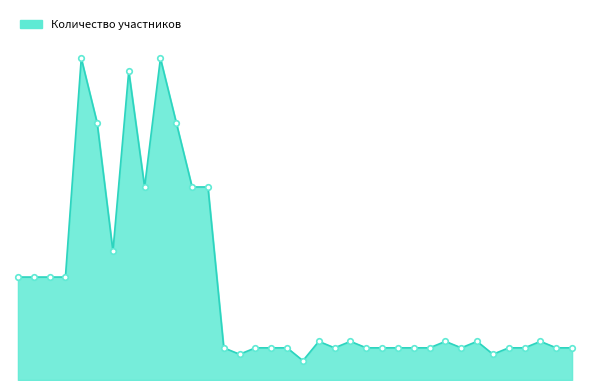

How many points are higher than both their immediate neighbors (excluding endpoints)?

8